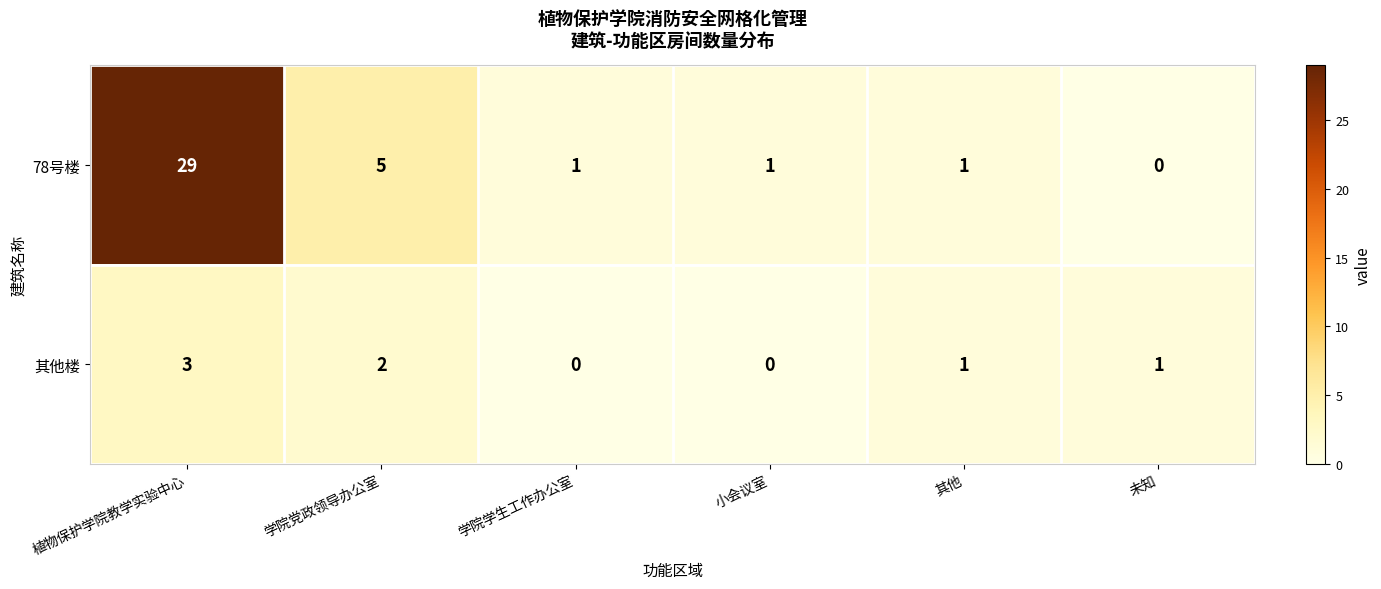

Reading left to right, transcribe all the data shown in this chart.

78号楼: 植物保护学院教学实验中心=29	学院党政领导办公室=5	学院学生工作办公室=1	小会议室=1	其他=1	未知=0
其他楼: 植物保护学院教学实验中心=3	学院党政领导办公室=2	学院学生工作办公室=0	小会议室=0	其他=1	未知=1